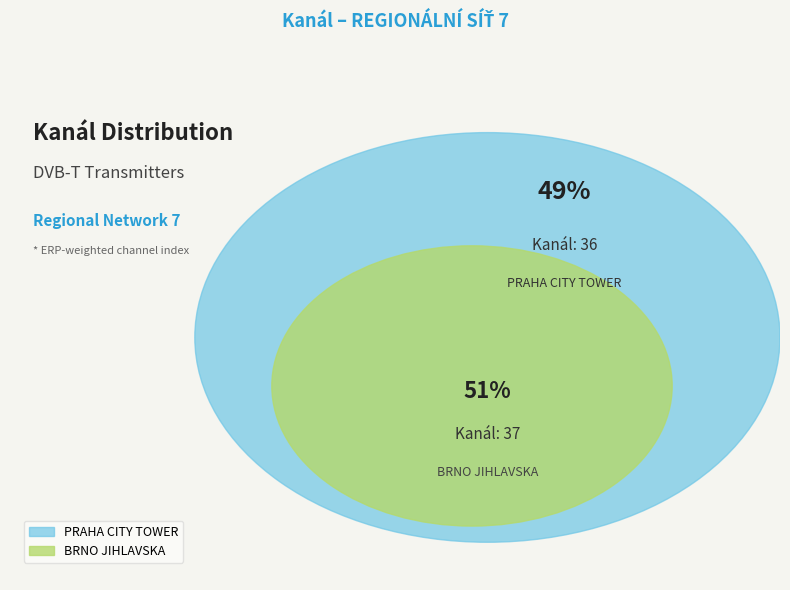

What is the change in value from PRAHA CITY TOWER to BRNO JIHLAVSKA?

+1